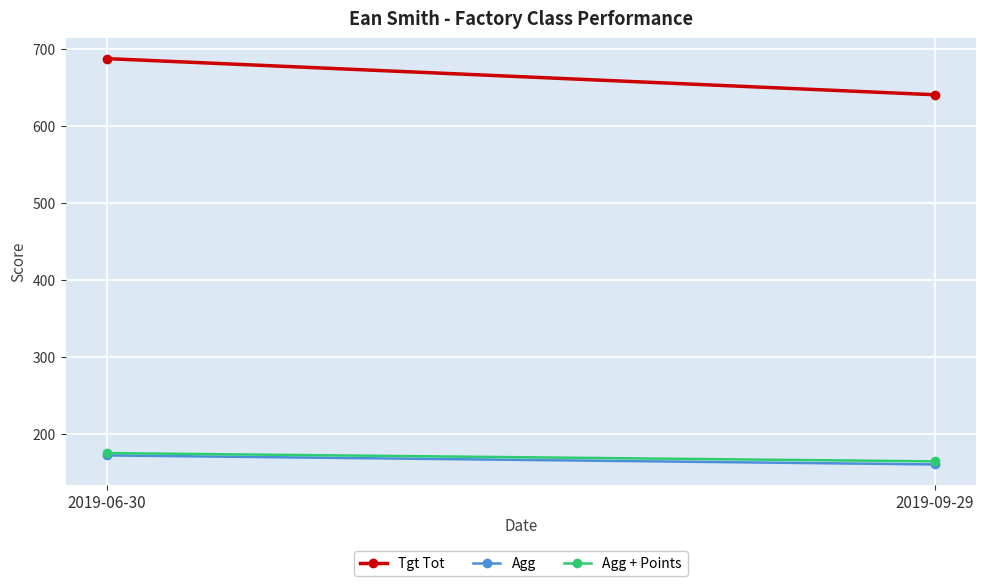

How many lines are shown in the chart?

3